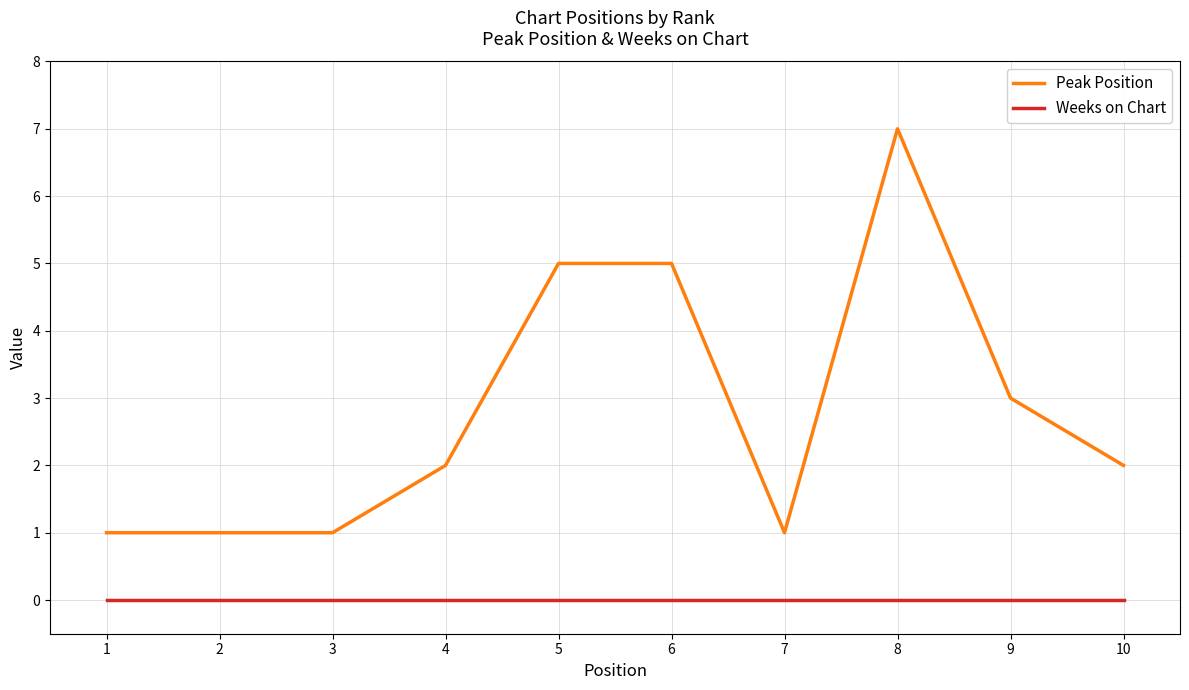

True or false: Weeks on Chart and Peak Position intersect in this chart.

False